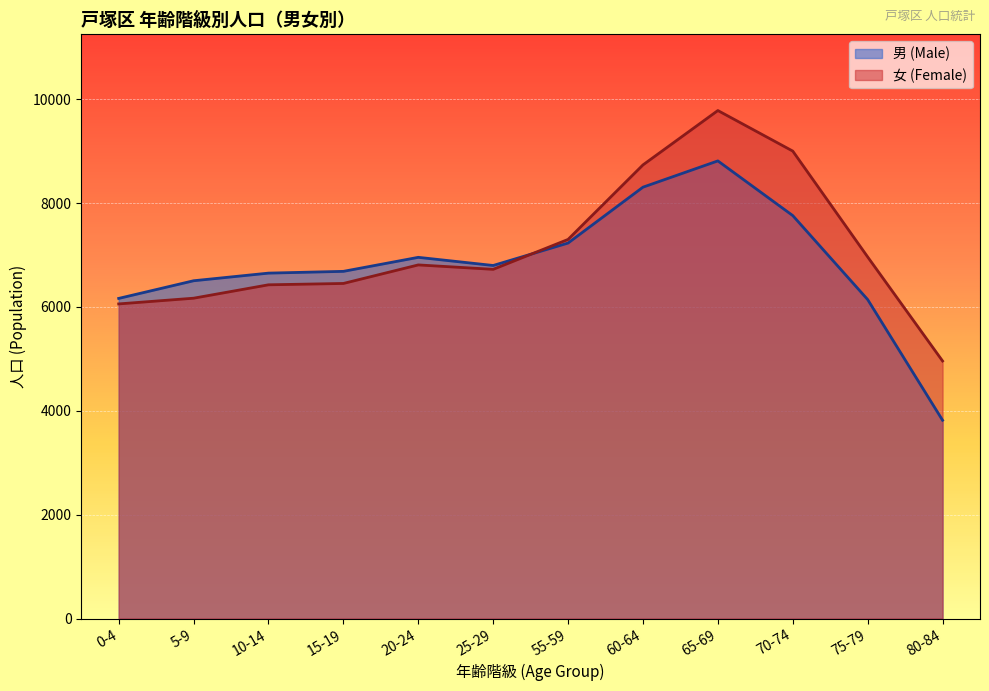

Reading left to right, extract all data points from this chart.

男 (Male): 6164	6504	6651	6685	6955	6798	7230	8306	8812	7759	6142	3818
女 (Female): 6058	6168	6426	6452	6809	6724	7300	8735	9782	9001	6963	4959